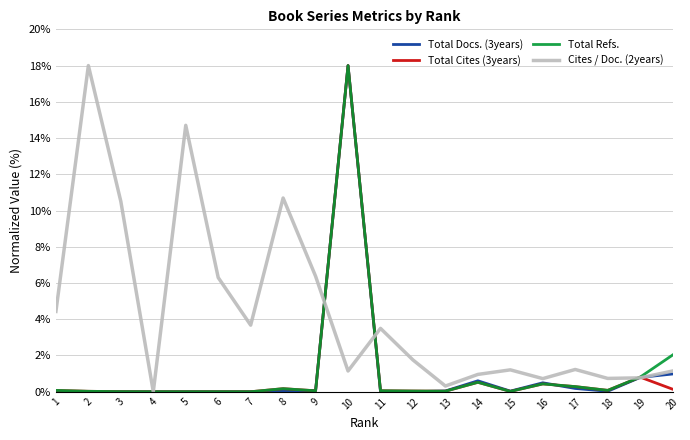

What is the sum of the Cites / Doc. (2years) values at 5 and 15?

15.9